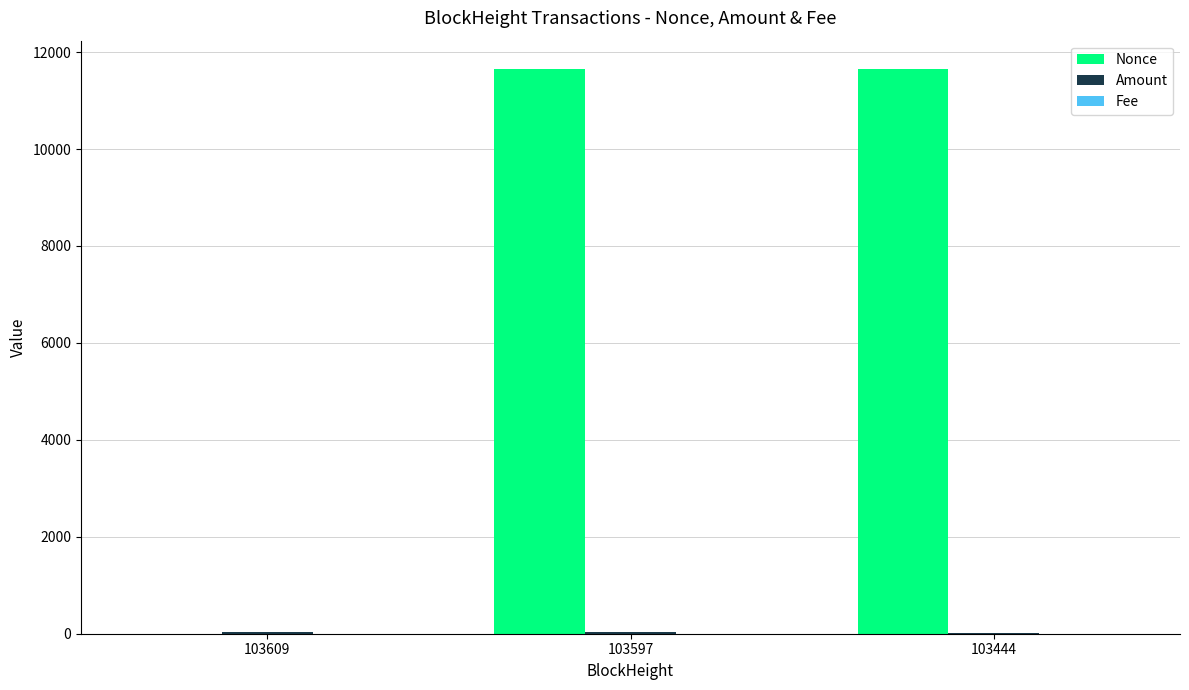

Which series has the largest total across all categories?

Nonce